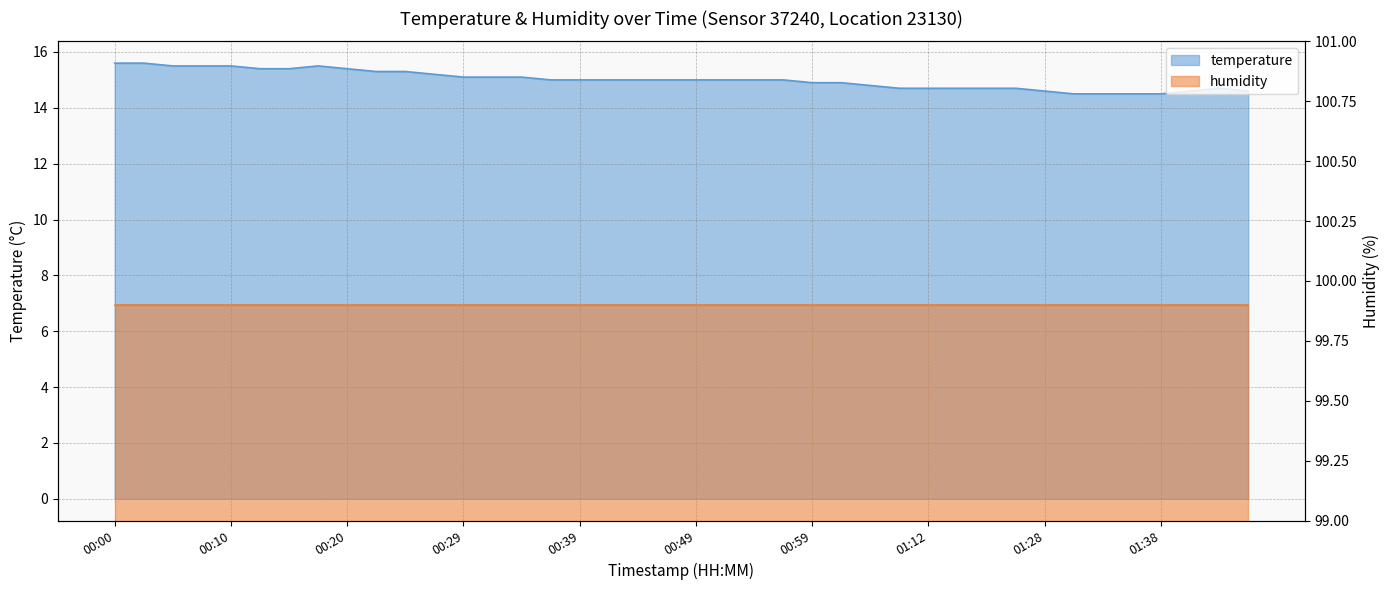

Does the chart have visible grid lines?

Yes